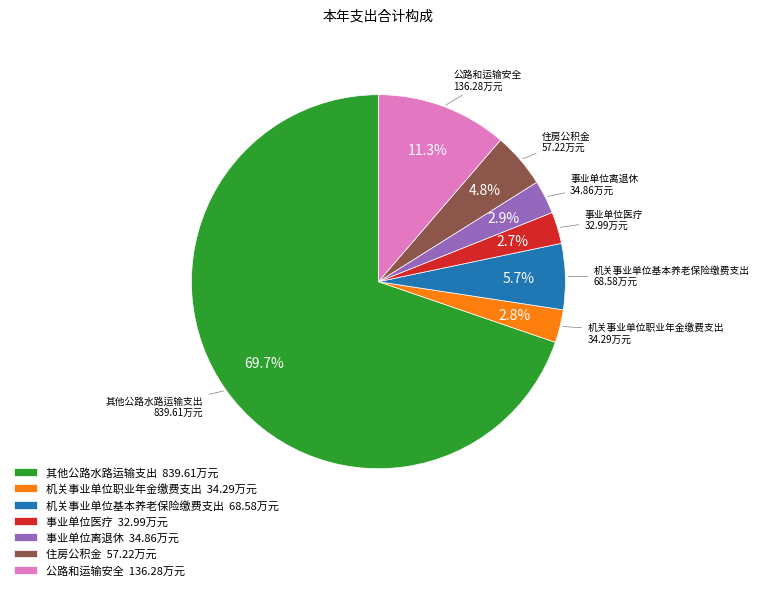

What is the largest slice in the pie chart?

其他公路水路运输支出